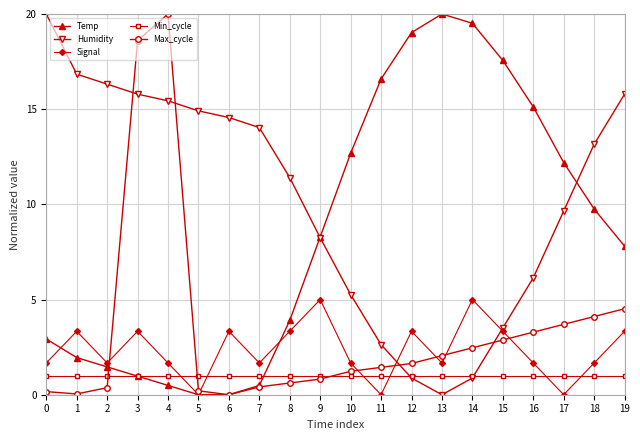

Does the chart display data point markers on the line(s)?

Yes